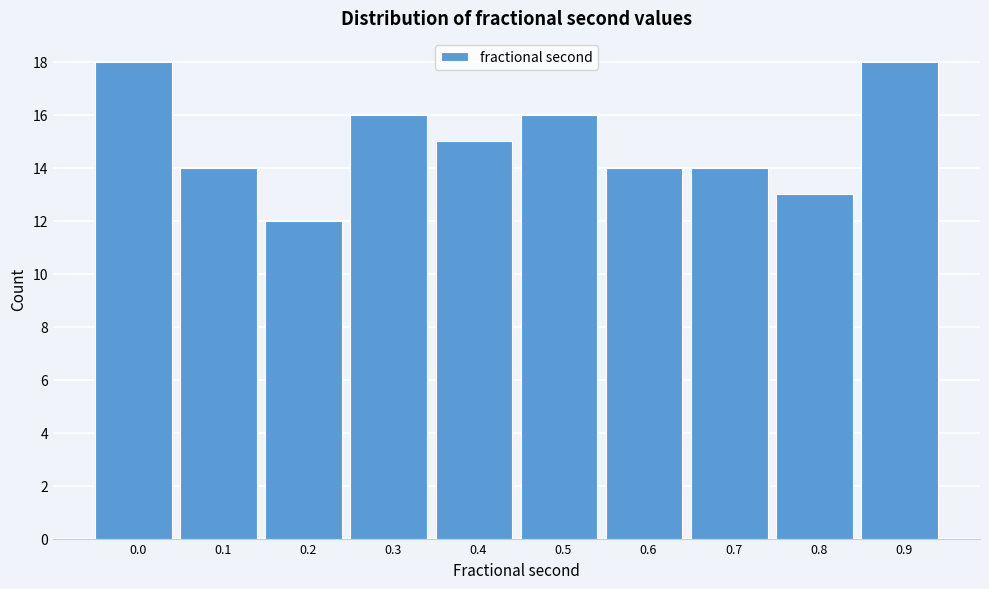

Reading left to right, transcribe all the data shown in this chart.

0.0=18	0.1=14	0.2=12	0.3=16	0.4=15	0.5=16	0.6=14	0.7=14	0.8=13	0.9=18